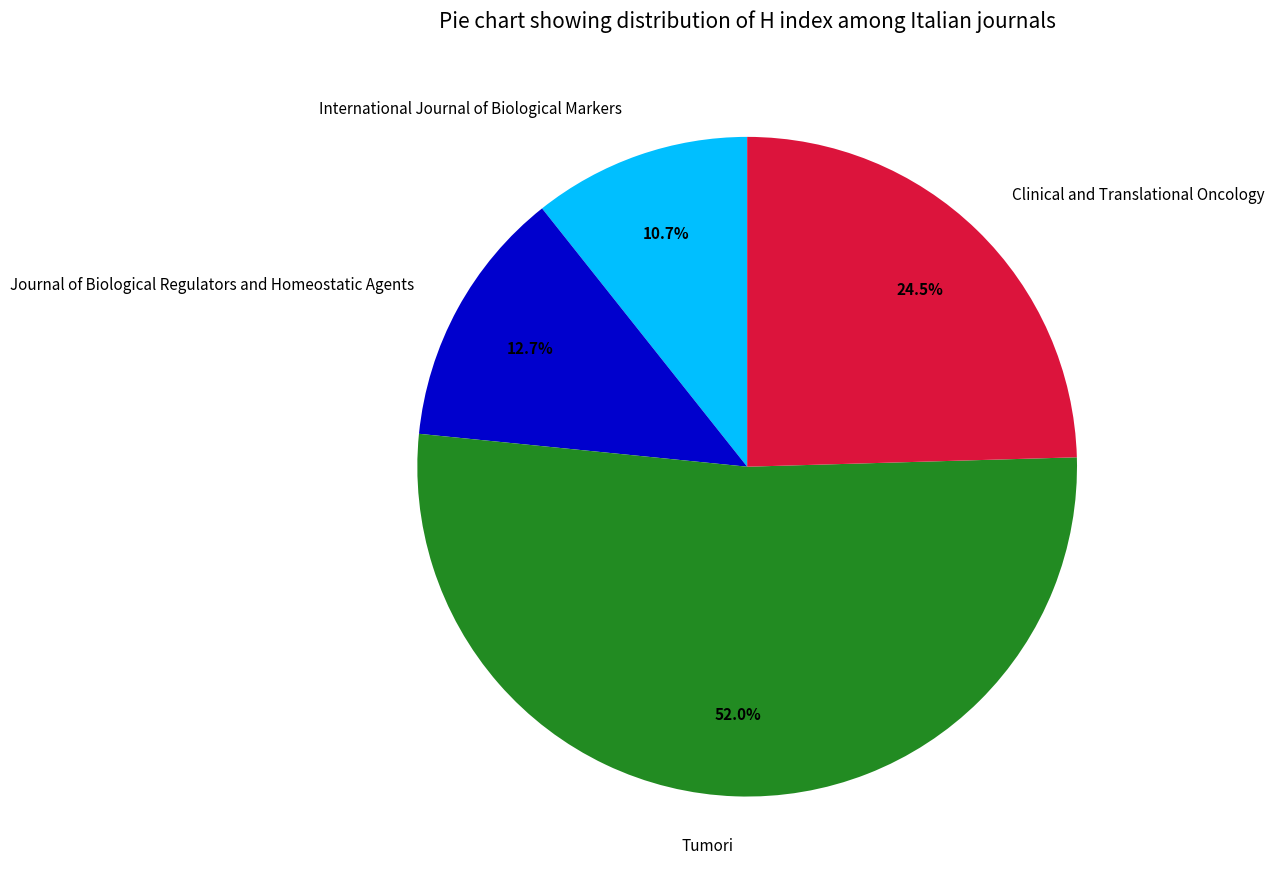

Combined, what portion of the pie is Clinical and Translational Oncology and International Journal of Biological Markers?

35.2%